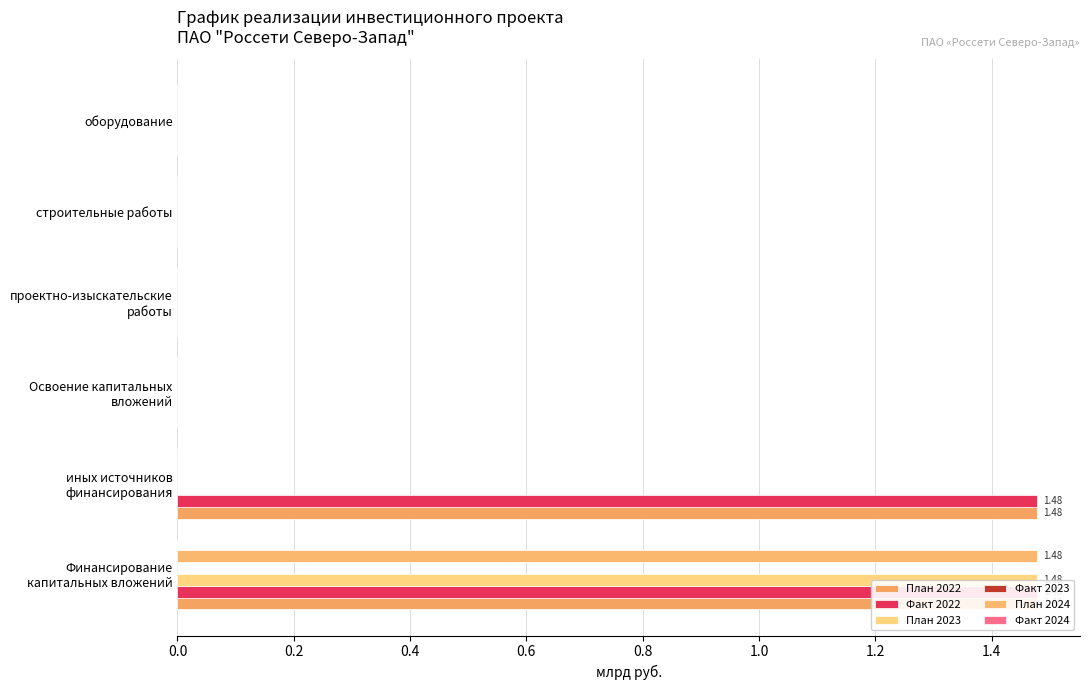

What is the difference between the highest and lowest values at 1.0?

0.1